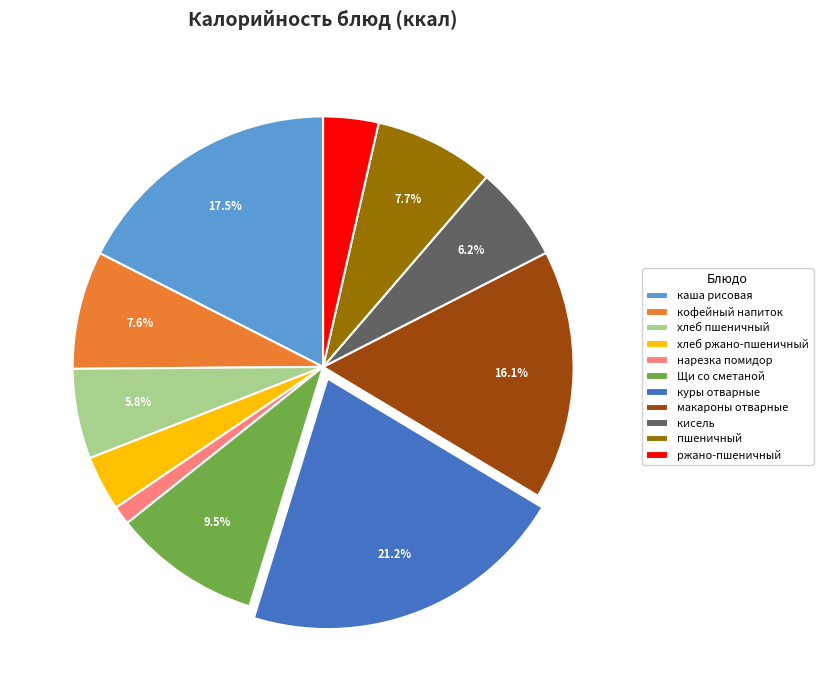

Approximately how many times larger is the value at кофейный напиток compared to макароны отварные?

0.5